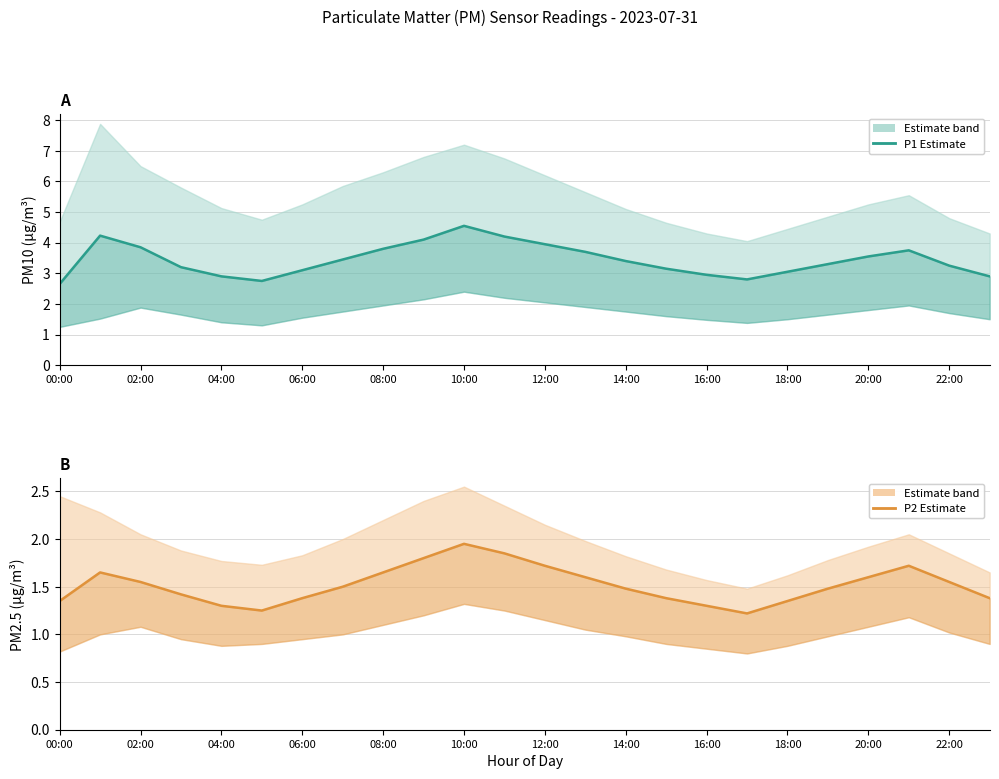

Between 17 and 21, which is larger?

21